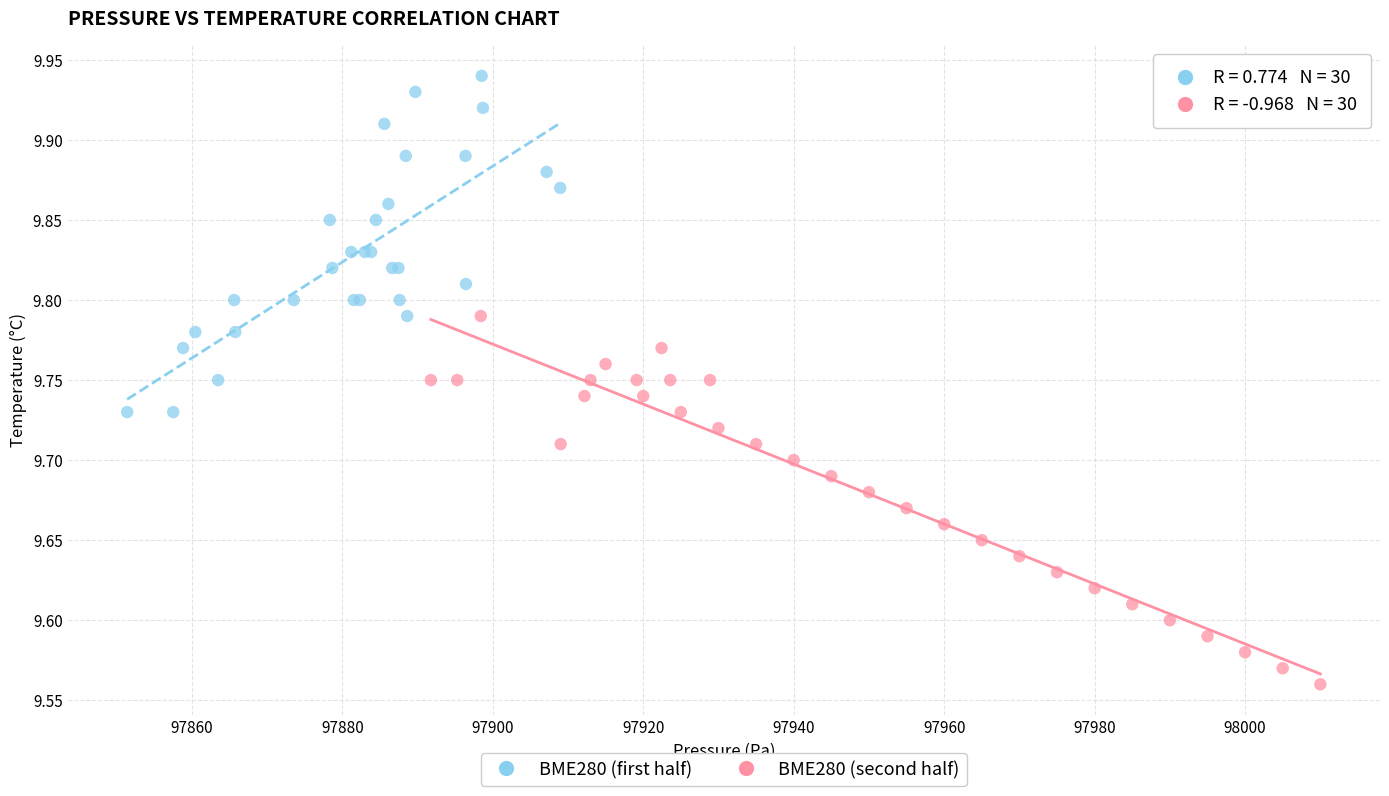

What are all the series names shown in the legend?

BME280 (first half), BME280 (second half)